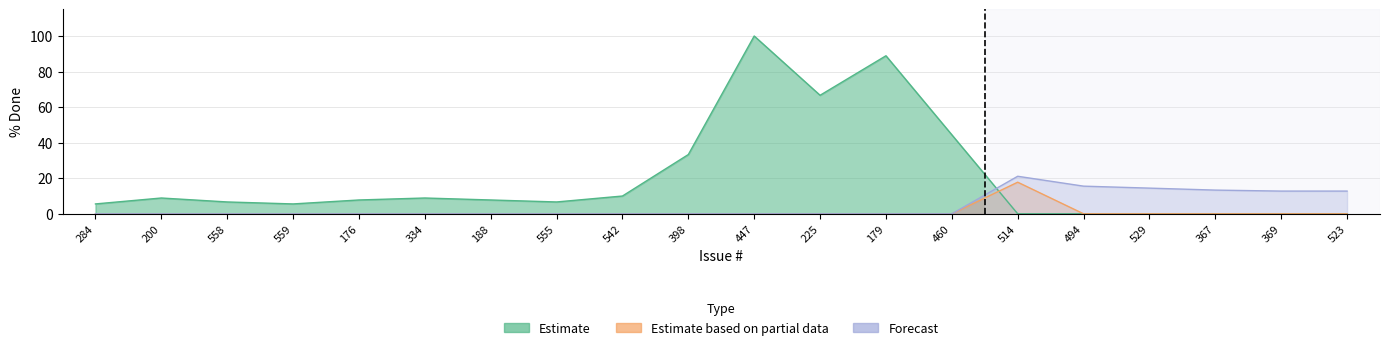

Is the value of Forecast at 334 greater than the value of Estimate based on partial data at 334?

No